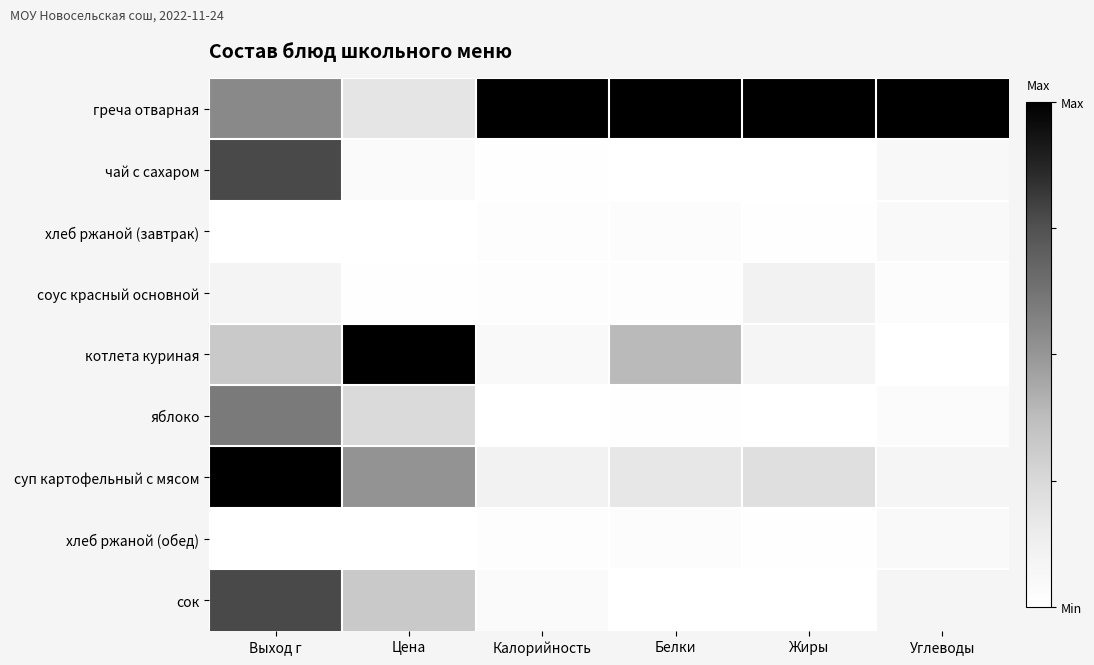

Reading right to left, transcribe all the data shown in this chart.

греча отварная: Углеводы=1.0	Жиры=1.0	Белки=1.0	Калорийность=1.0	Цена=0.2	Выход г=0.5
чай с сахаром: Углеводы=0.1	Жиры=0.0	Белки=0.0	Калорийность=0.0	Цена=0.0	Выход г=0.8
хлеб ржаной (завтрак): Углеводы=0.1	Жиры=0.0	Белки=0.0	Калорийность=0.0	Цена=0.0	Выход г=0.0
соус красный основной: Углеводы=0.0	Жиры=0.1	Белки=0.0	Калорийность=0.0	Цена=0.0	Выход г=0.1
котлета куриная: Углеводы=0.0	Жиры=0.1	Белки=0.4	Калорийность=0.0	Цена=1.0	Выход г=0.3
яблоко: Углеводы=0.0	Жиры=0.0	Белки=0.0	Калорийность=0.0	Цена=0.2	Выход г=0.6
суп картофельный с мясом: Углеводы=0.1	Жиры=0.2	Белки=0.2	Калорийность=0.1	Цена=0.5	Выход г=1.0
хлеб ржаной (обед): Углеводы=0.1	Жиры=0.0	Белки=0.0	Калорийность=0.0	Цена=0.0	Выход г=0.0
сок: Углеводы=0.1	Жиры=0.0	Белки=0.0	Калорийность=0.0	Цена=0.3	Выход г=0.8